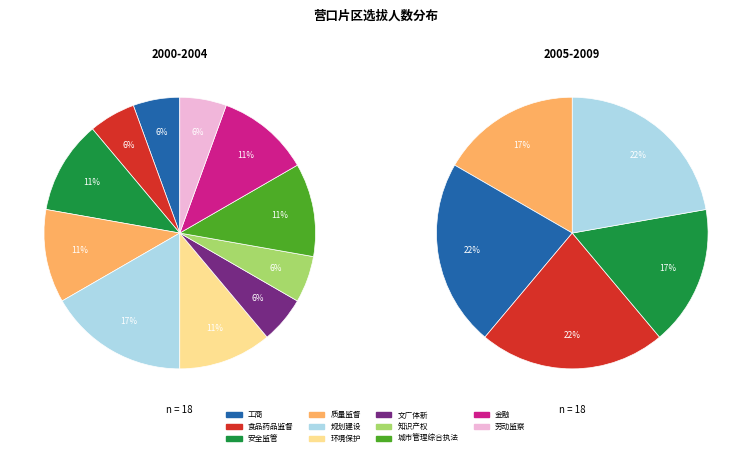

To the nearest percent, what is the difference between the 环境保护 and 工商 slice percentages?

6%